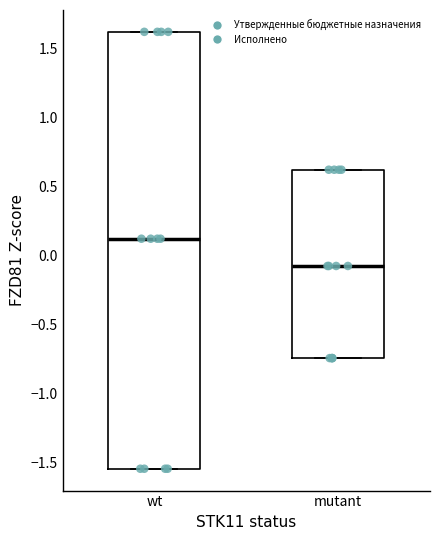

Reading left to right, transcribe this box plot: for each box, give where its median line is, the range the box spans, and where its two whiskers end, as read against the y-axis. The values are not printed on the chart, so give them approximately, as read against the axis.

wt: median 0.10, box -1.55 to 1.60, whiskers -1.55 to 1.60
mutant: median -0.10, box -0.75 to 0.60, whiskers -0.75 to 0.60